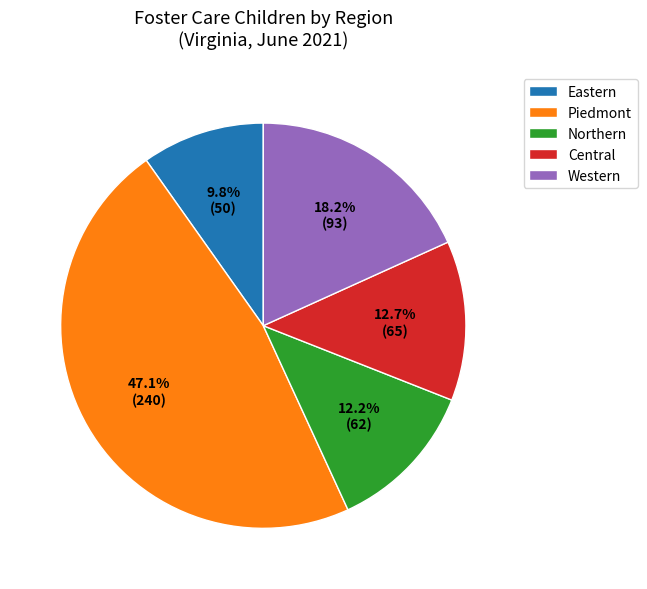

Is there any slice that represents more than half of the pie?

No